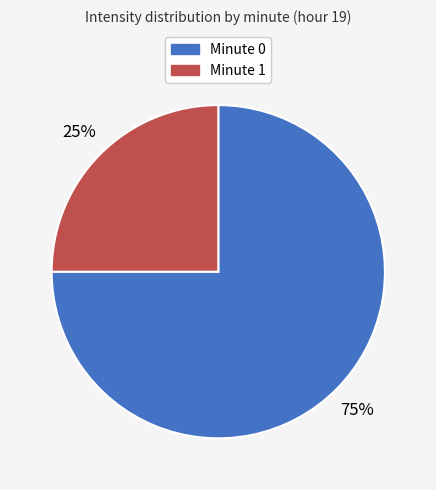

To the nearest percent, what portion does Minute 0 represent?

75%